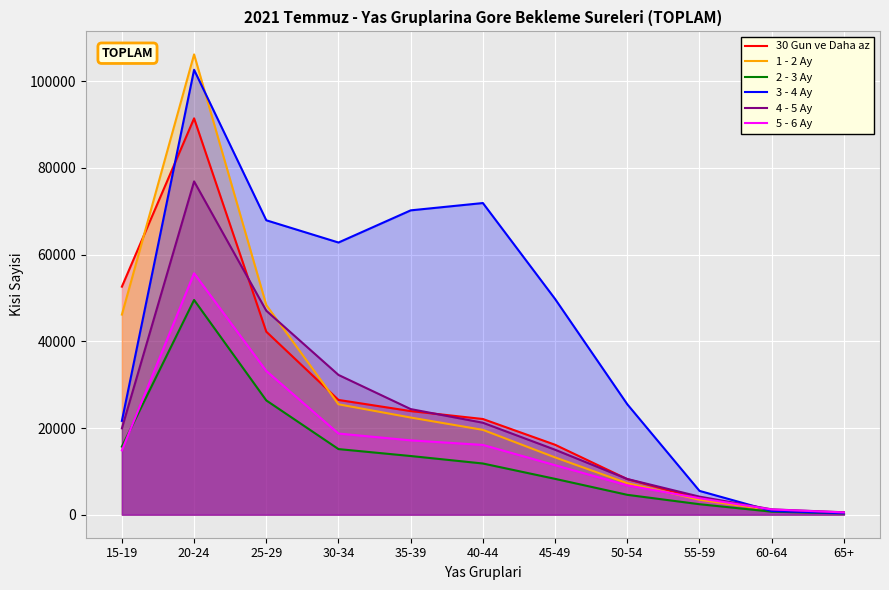

How many data points does each series have?

11